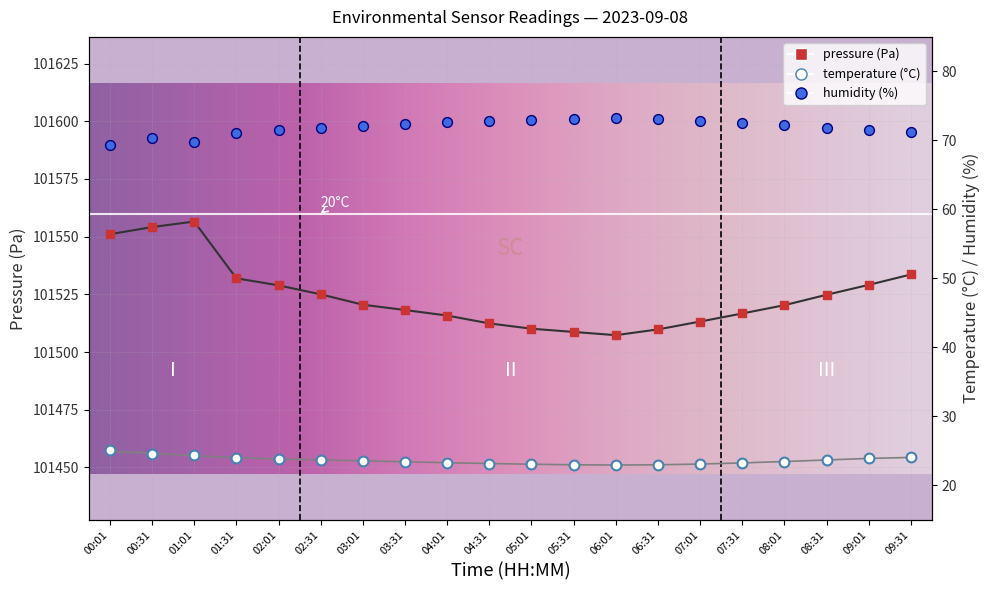

Which series has the largest Y range (max minus min)?

pressure